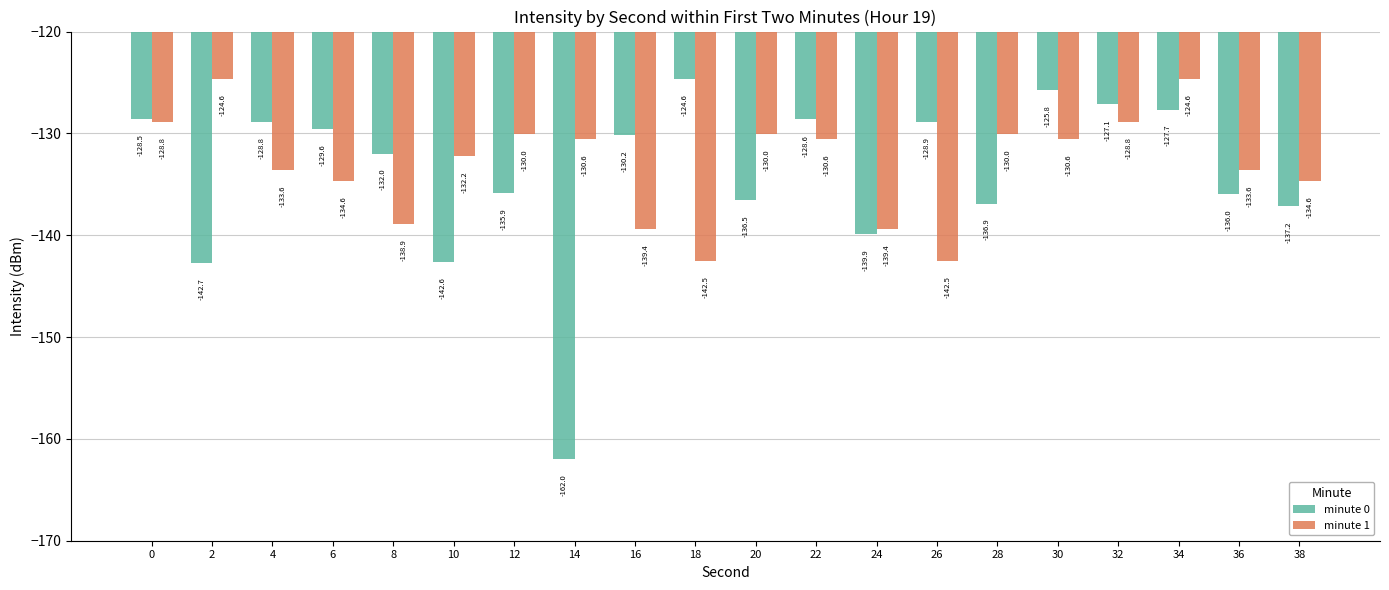

Is it true that minute 1 equals -134.6 at 38?

True